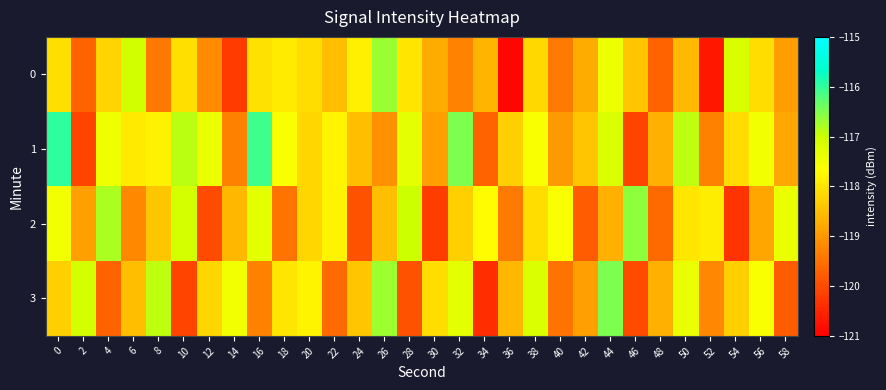

At how many categories does at least one series exceed -117?

10